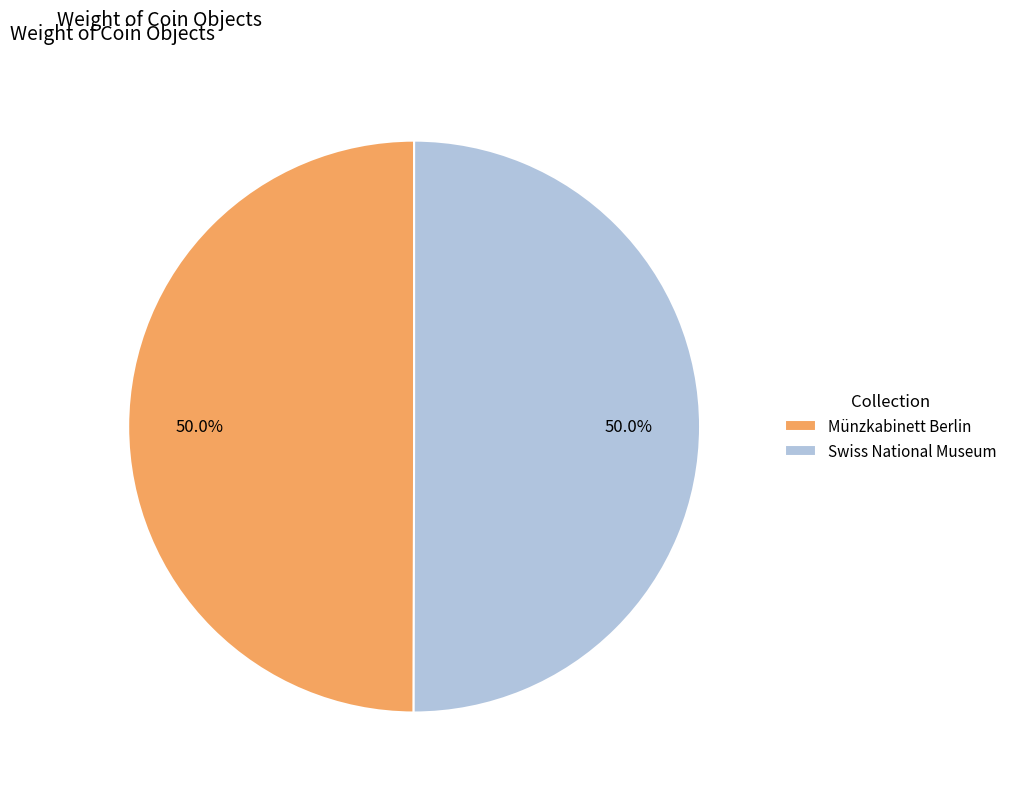

What percentage do Swiss National Museum and Münzkabinett Berlin together represent?

100.0%